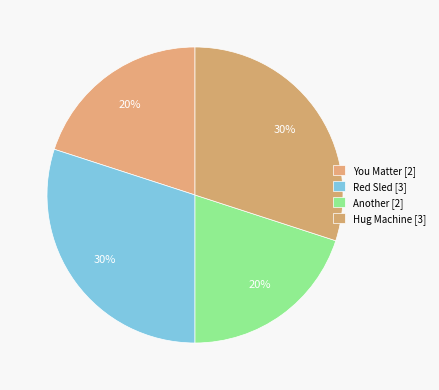

How many segments does this pie chart have?

4